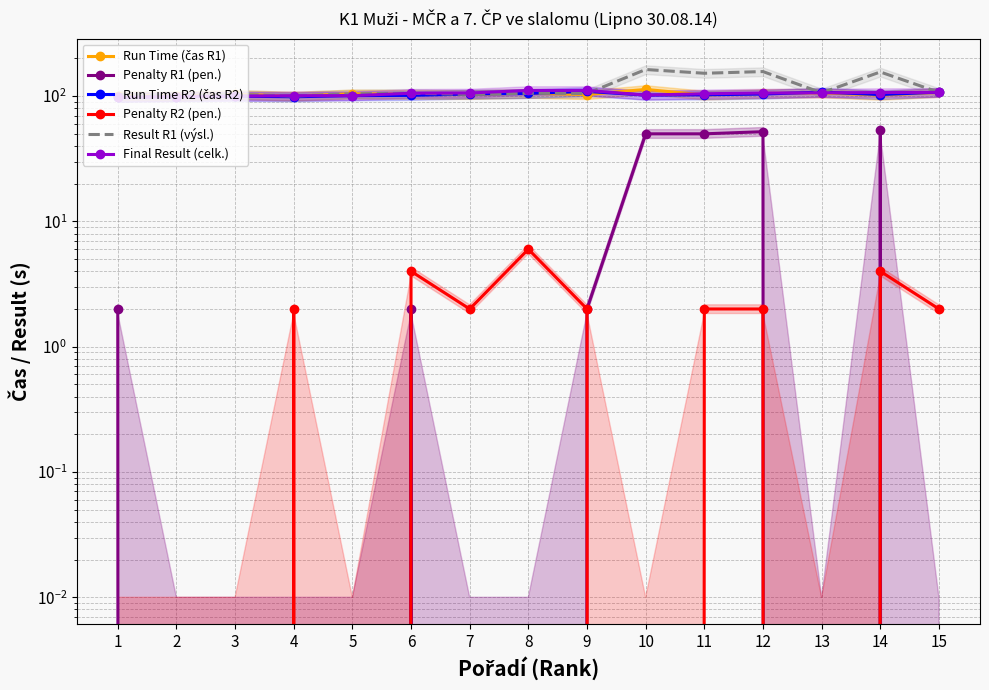

In Final Result (celk.), how many points are lower than both neighbors (excluding endpoints)?

1